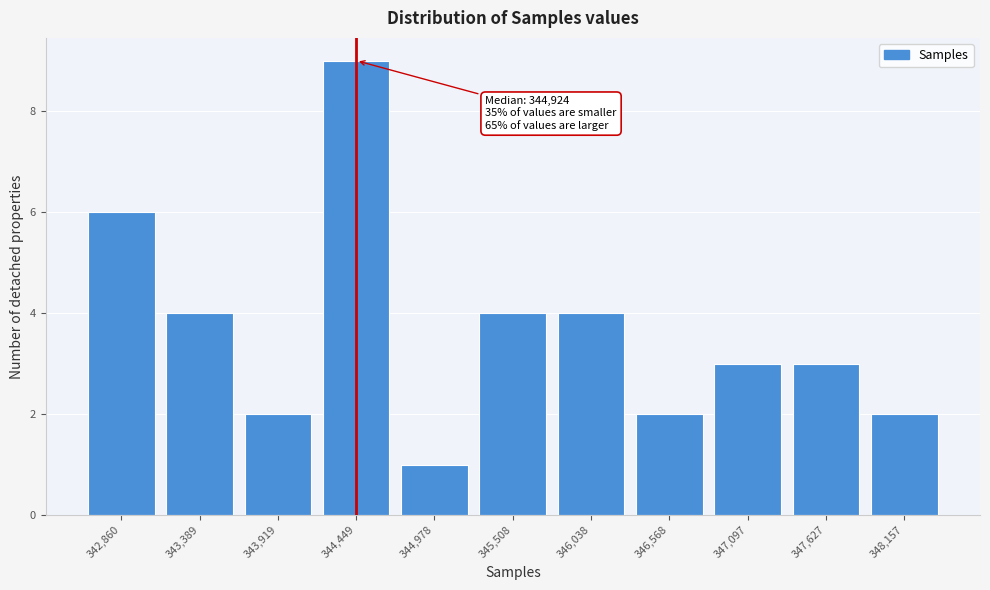

Reading left to right, what are all the values shown in this chart?

6	4	2	9	1	4	4	2	3	3	2